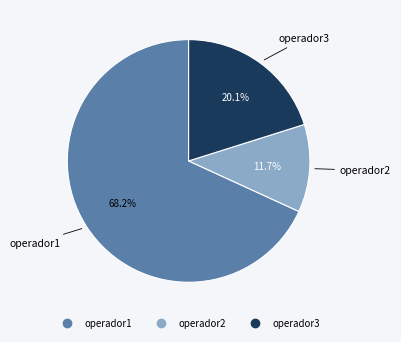

Is there a majority slice in this chart?

Yes